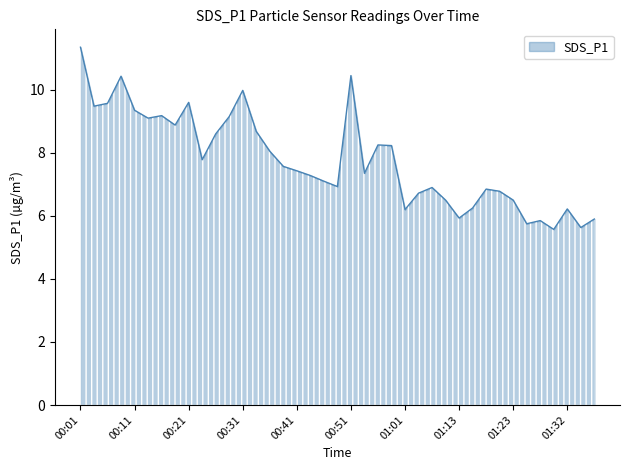

What is the difference between the maximum and minimum values?

5.8